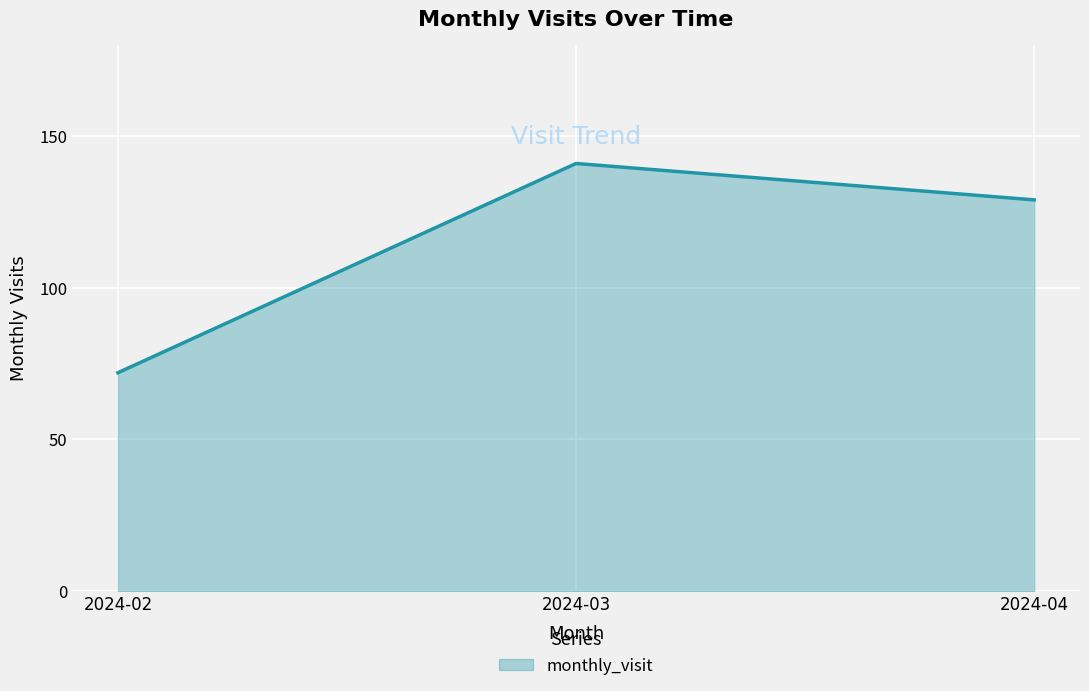

What is the maximum value shown in the chart?

141